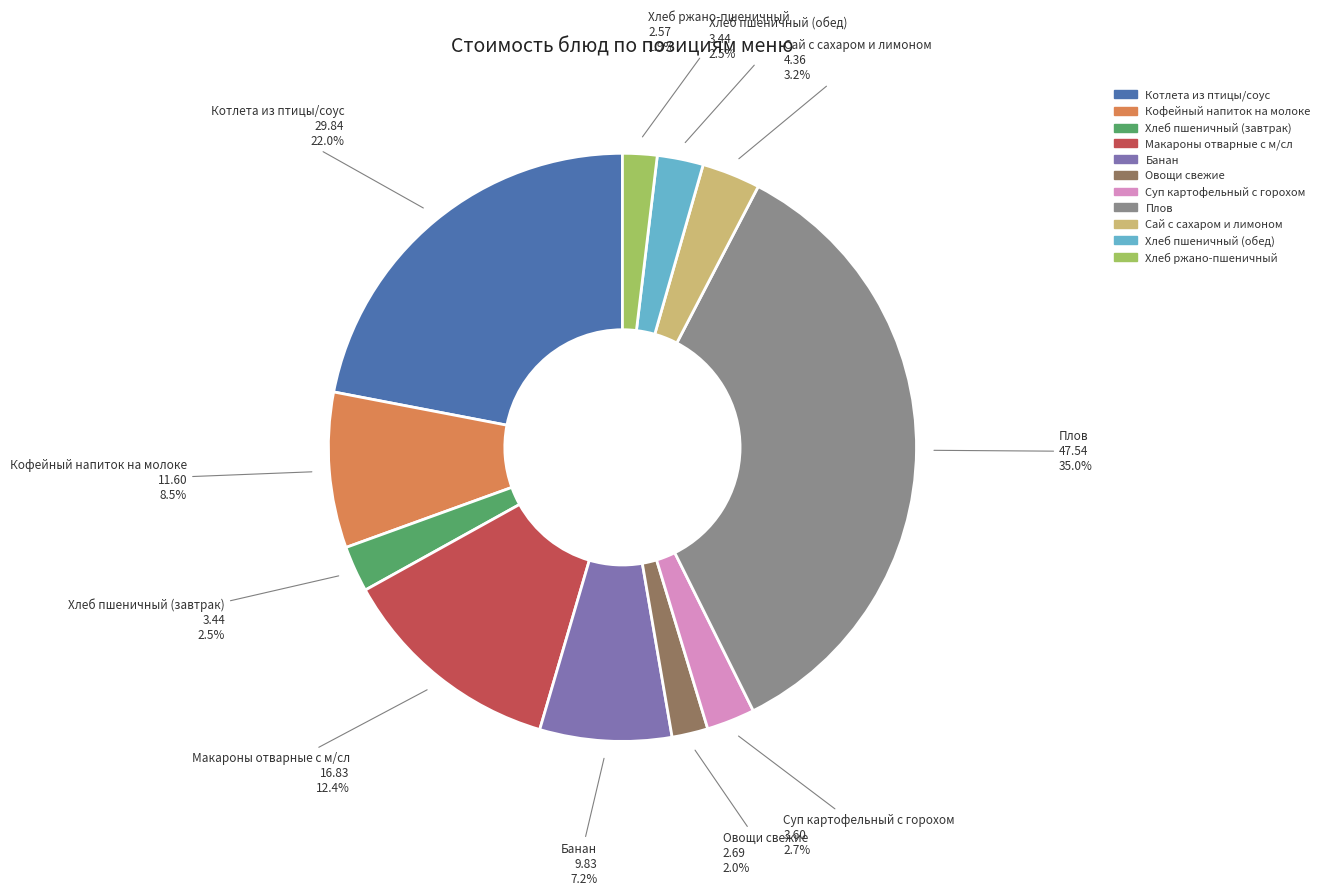

Is there a majority slice in this chart?

No